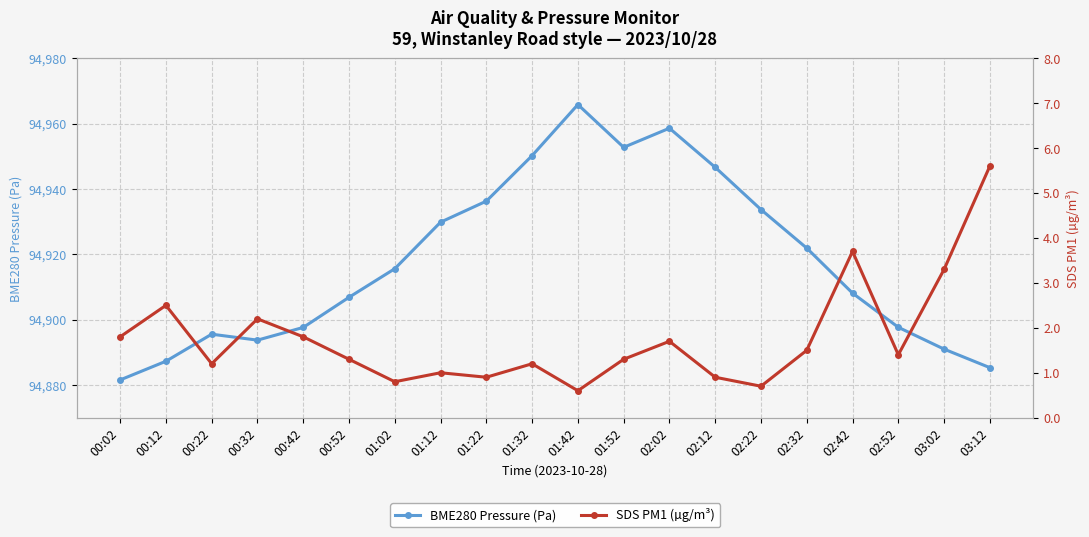

True or false: SDS PM1 (µg/m³) has a value of 0.9 at 00:52.

False